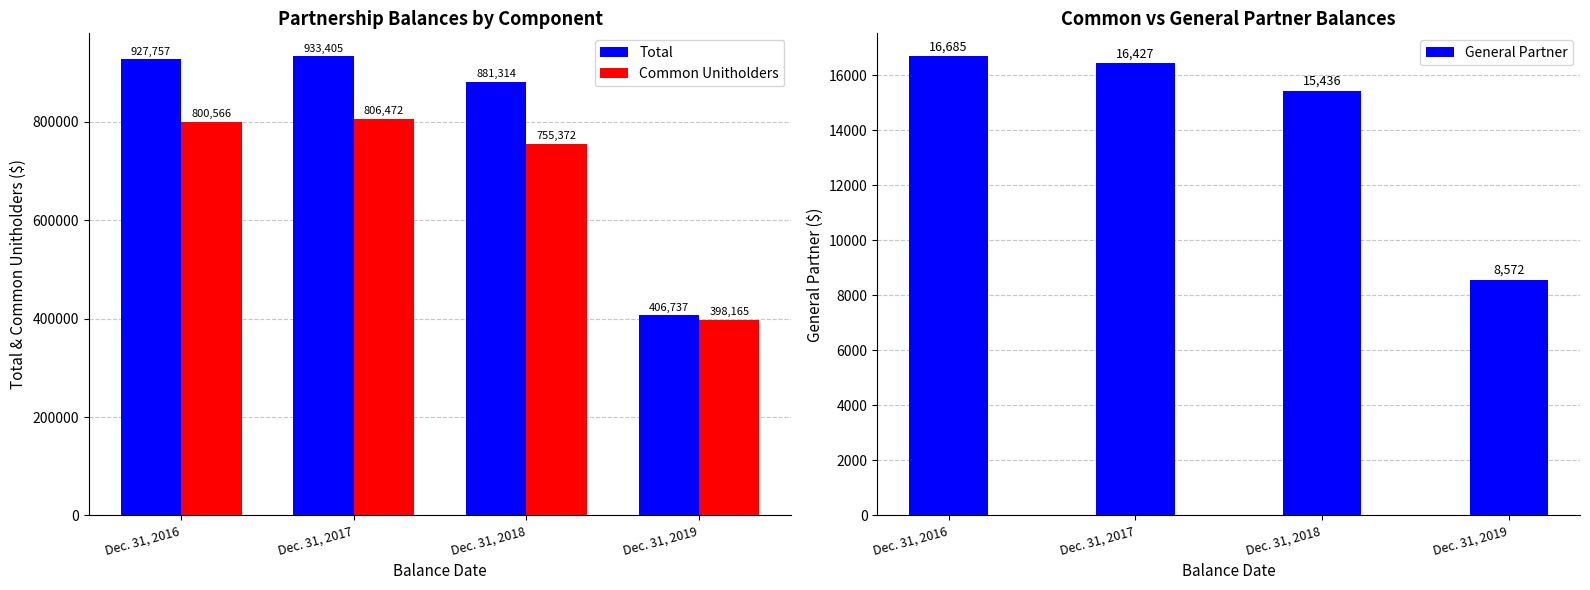

How many bars are there in total?

12